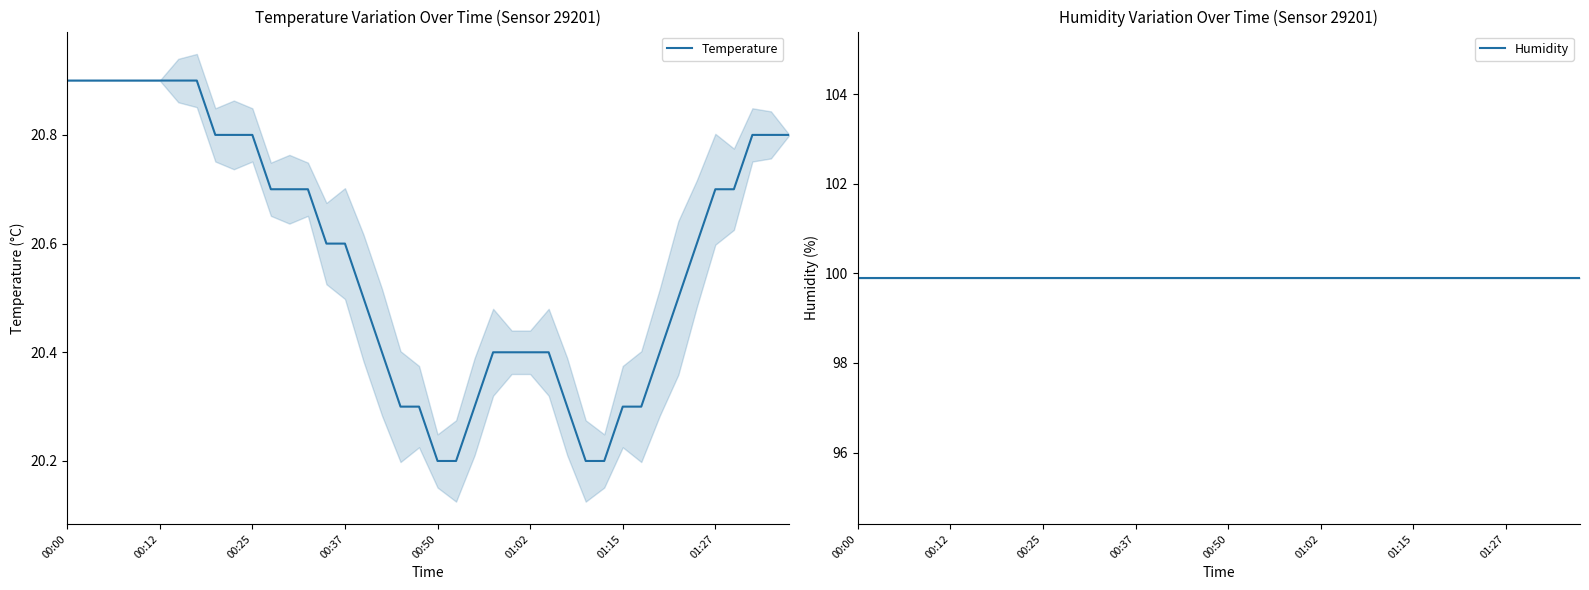

What is the maximum value for Temperature?

20.9